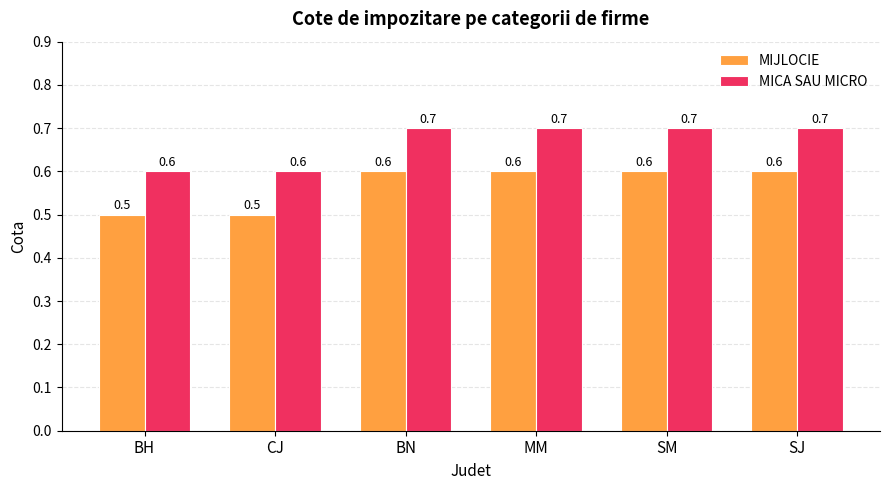

The MIJLOCIE series shows 0.5 at BH. True or false?

True